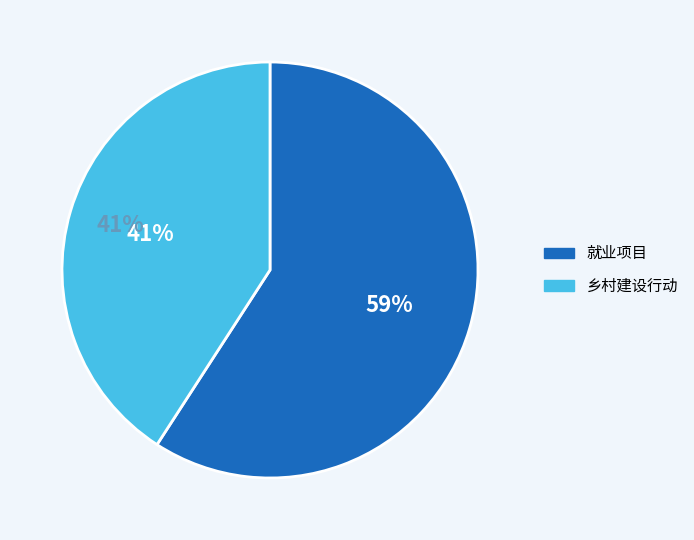

To the nearest percent, what is the difference between the 乡村建设行动 and 就业项目 slice percentages?

18%